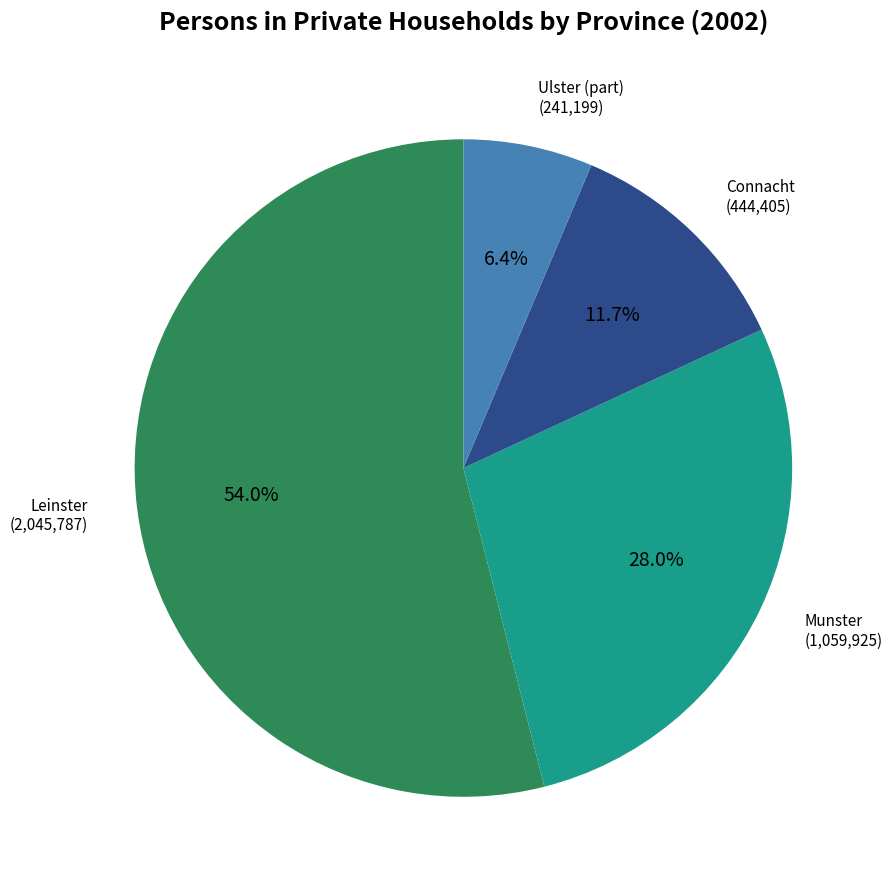

Does any single category account for the majority?

Yes